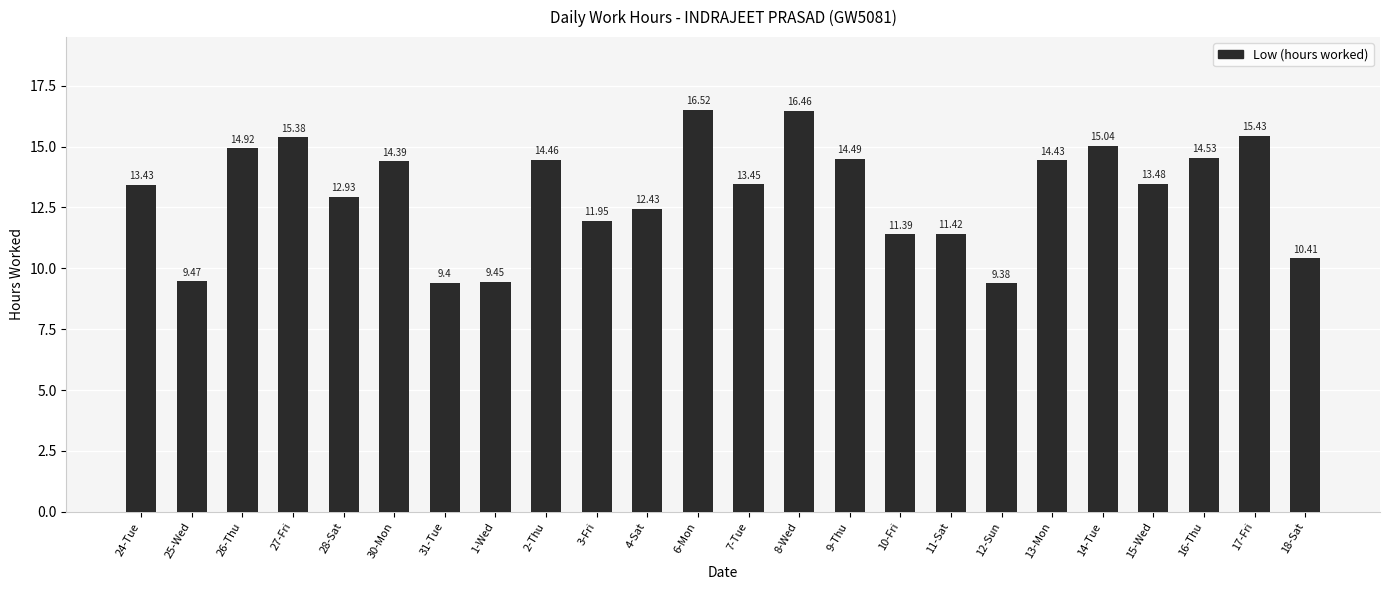

At which category does the chart reach its minimum across all series?

12-Sun